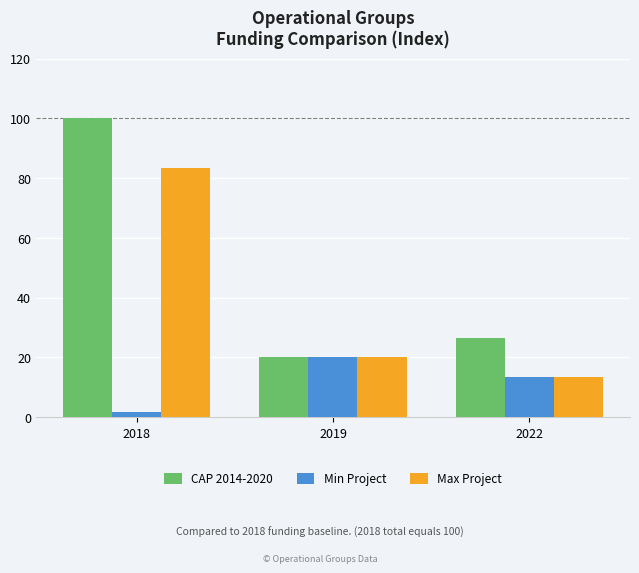

Which series has the widest spread of values?

CAP 2014-2020